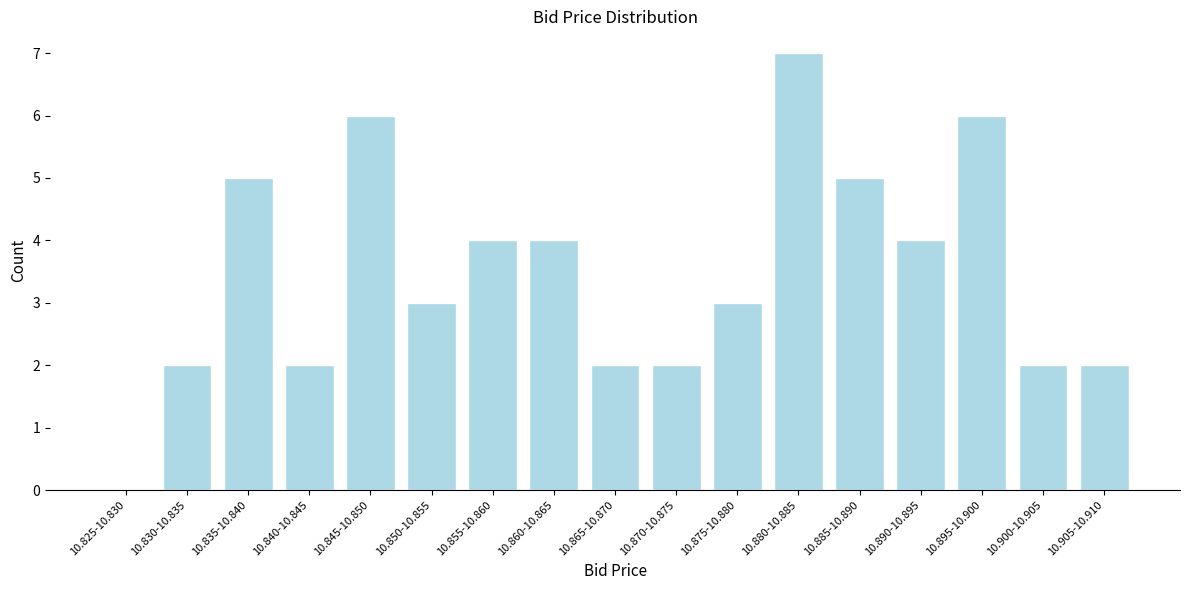

Reading right to left, transcribe all the data shown in this chart.

10.905-10.910=2	10.900-10.905=2	10.895-10.900=6	10.890-10.895=4	10.885-10.890=5	10.880-10.885=7	10.875-10.880=3	10.870-10.875=2	10.865-10.870=2	10.860-10.865=4	10.855-10.860=4	10.850-10.855=3	10.845-10.850=6	10.840-10.845=2	10.835-10.840=5	10.830-10.835=2	10.825-10.830=0